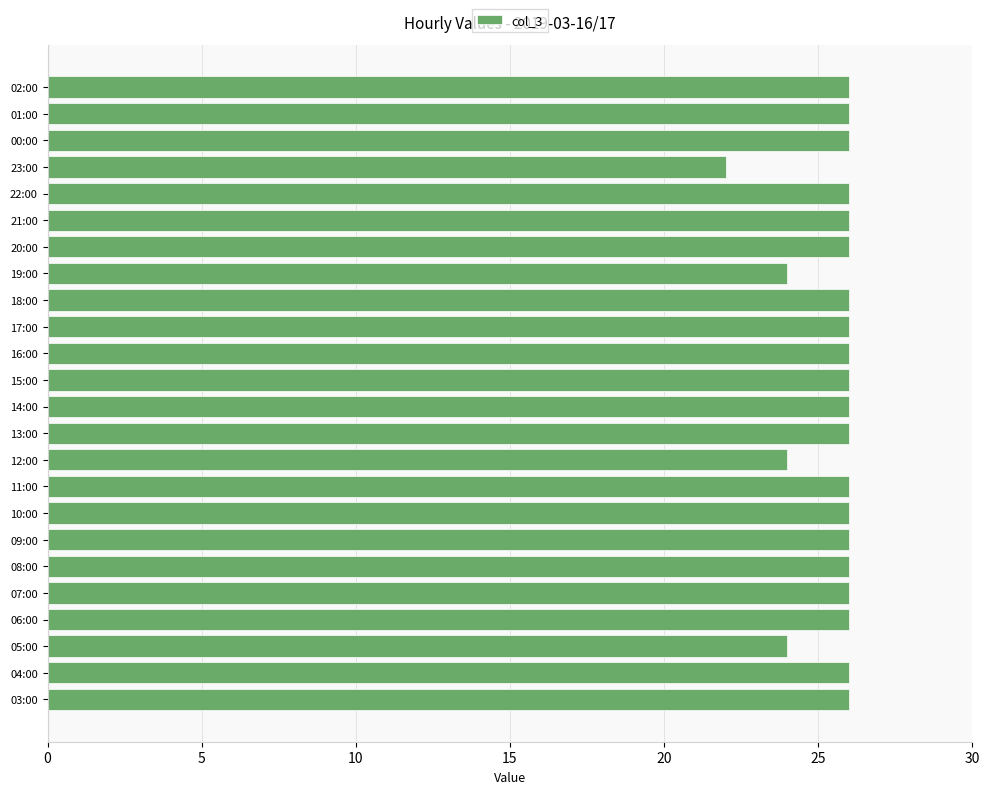

The value at 08:00 is 6. True or false?

False